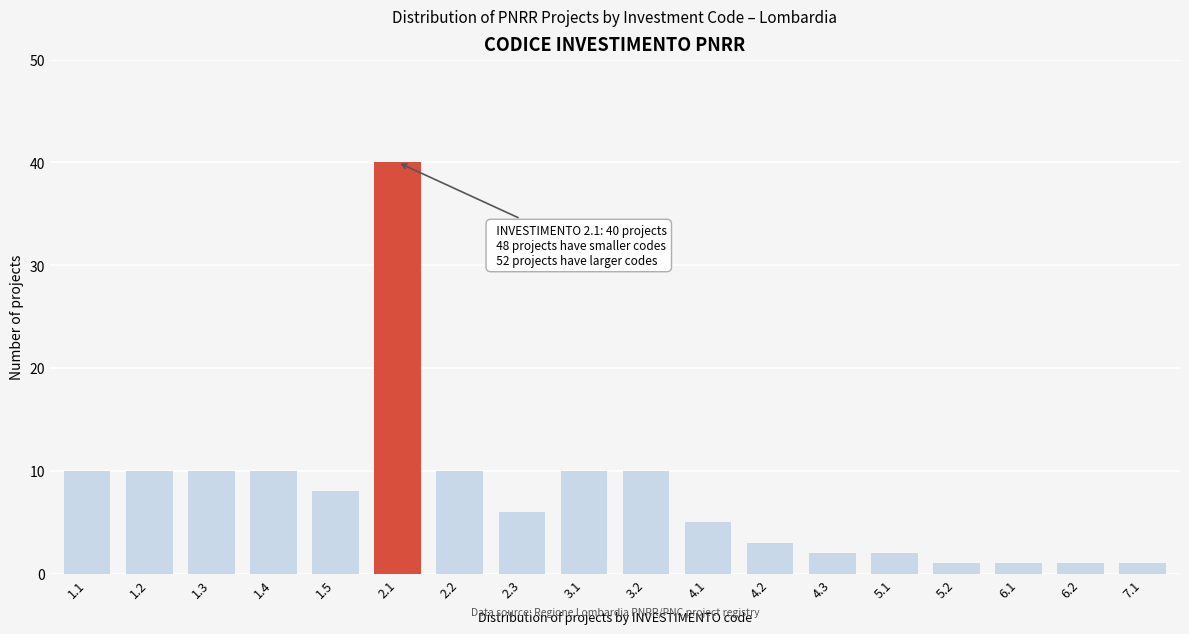

Reading right to left, transcribe all the data shown in this chart.

7.1=1	6.2=1	6.1=1	5.2=1	5.1=2	4.3=2	4.2=3	4.1=5	3.2=10	3.1=10	2.3=6	2.2=10	2.1=40	1.5=8	1.4=10	1.3=10	1.2=10	1.1=10